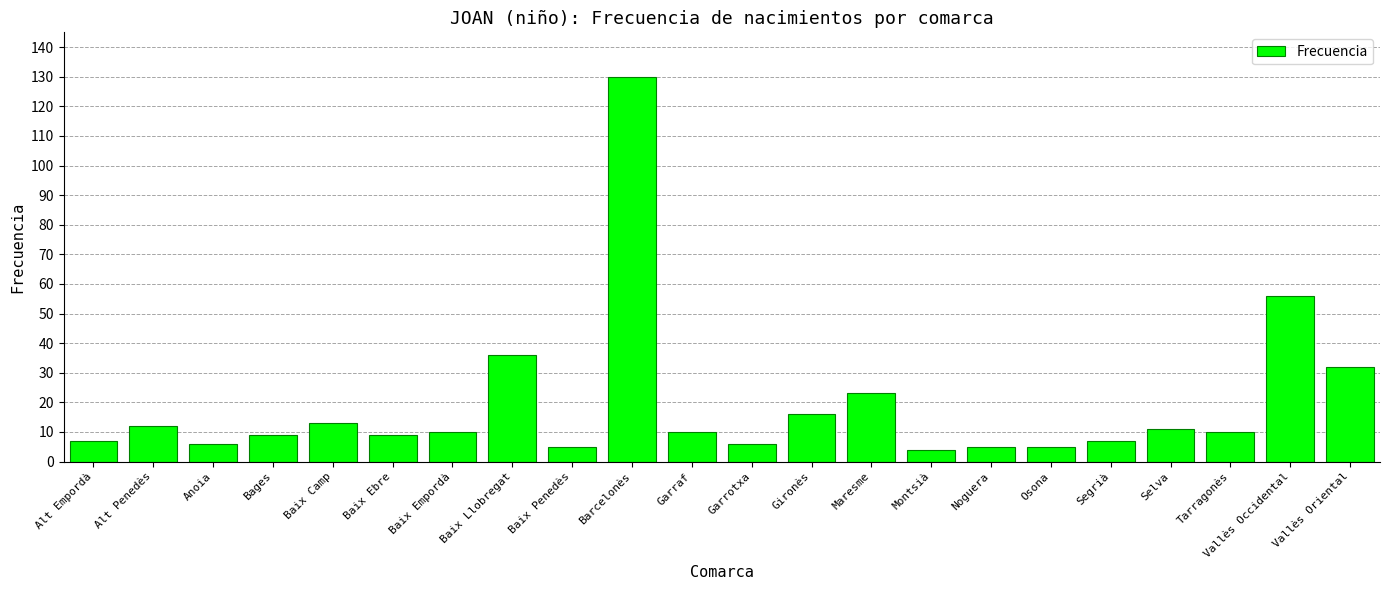

Reading left to right, what are all the values shown in this chart?

Alt Empordà=7	Alt Penedès=12	Anoia=6	Bages=9	Baix Camp=13	Baix Ebre=9	Baix Empordà=10	Baix Llobregat=36	Baix Penedès=5	Barcelonès=130	Garraf=10	Garrotxa=6	Gironès=16	Maresme=23	Montsià=4	Noguera=5	Osona=5	Segrià=7	Selva=11	Tarragonès=10	Vallès Occidental=56	Vallès Oriental=32